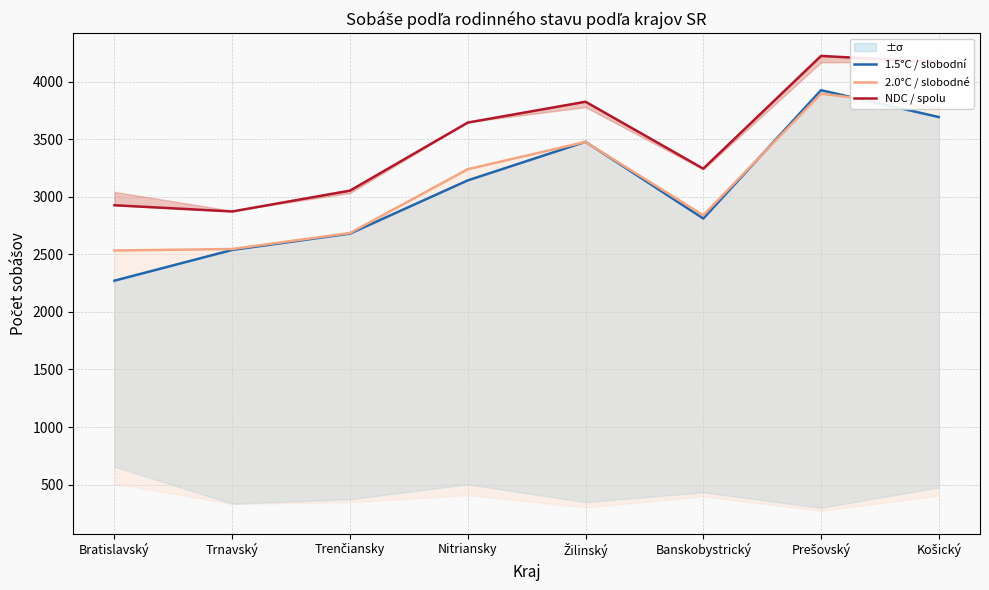

Which series has the widest spread of values?

1.5°C / slobodní